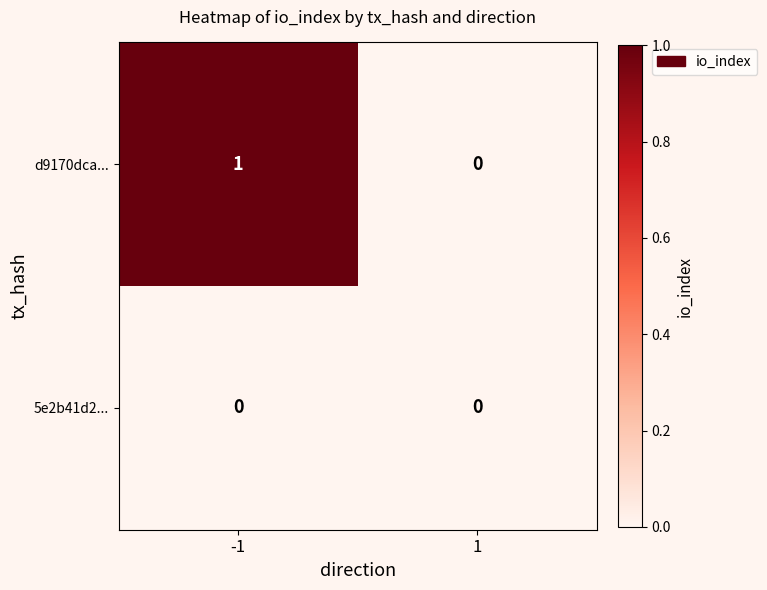

Which category has the highest value across all series?

-1